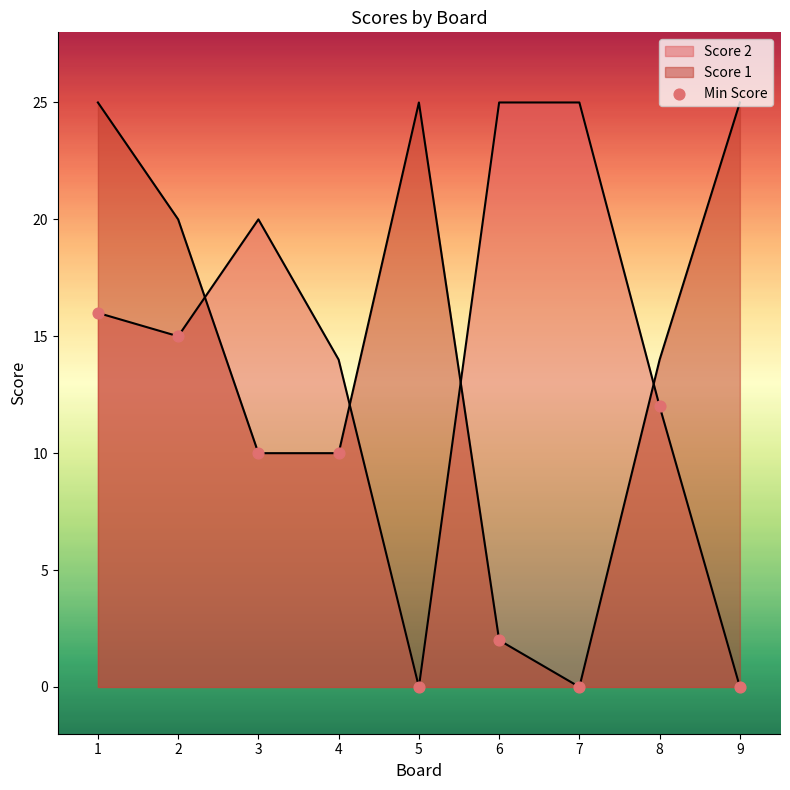

What is the change in value from 4 to 9?

-10